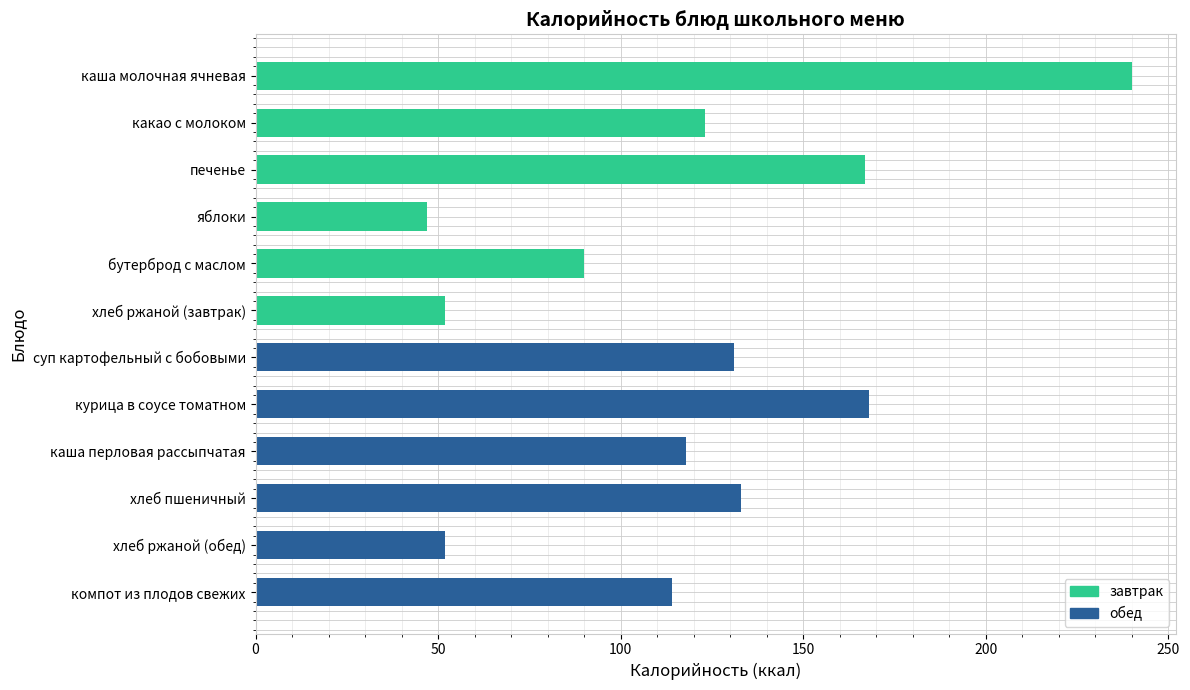

What is the ratio of the value at компот из плодов свежих to the value at каша молочная ячневая?

0.5